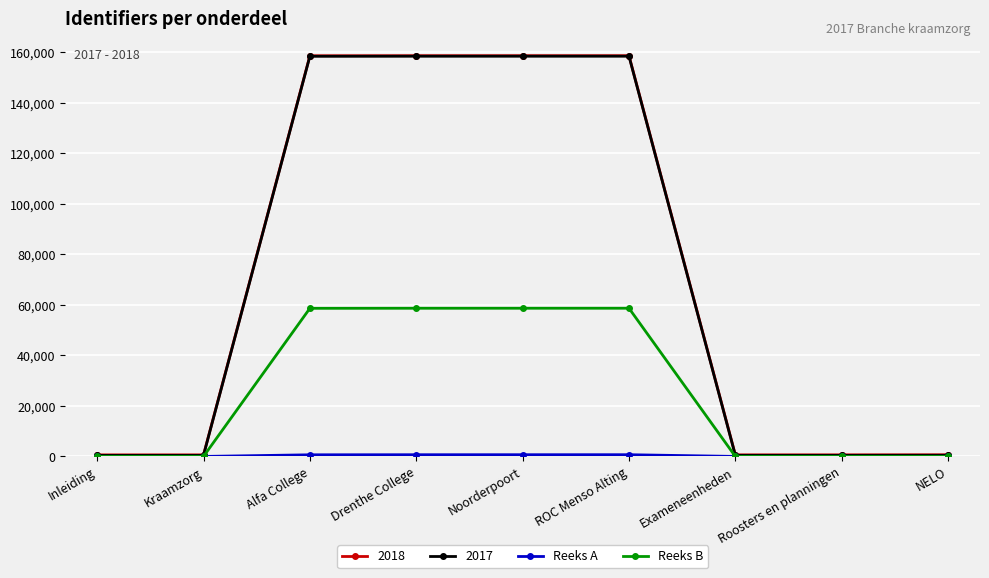

What is the approximate value of Reeks B at Alfa College, to the nearest 10?

58650